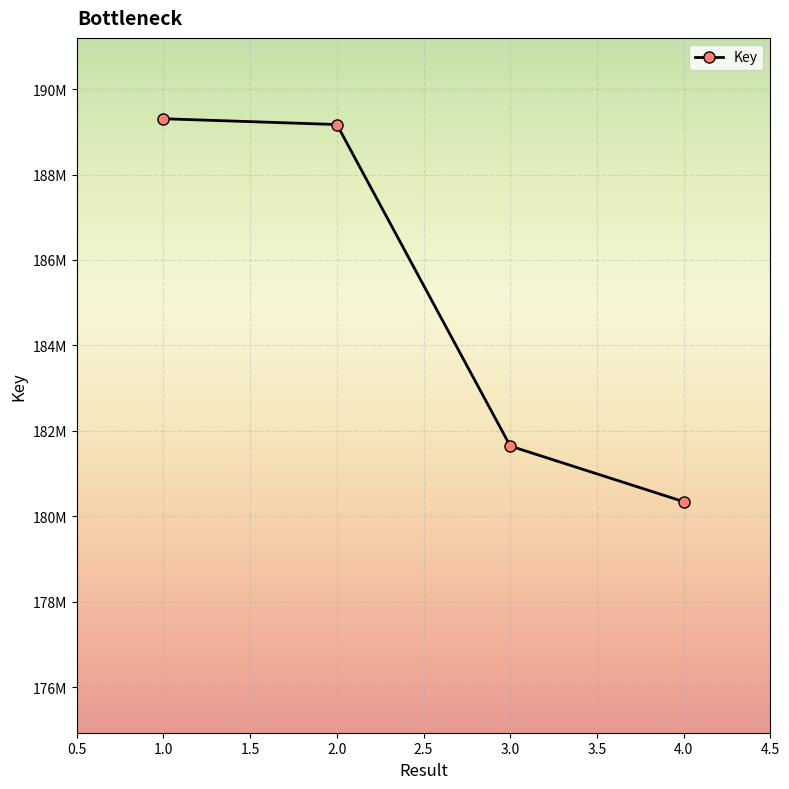

What is the smallest value displayed?

180341144